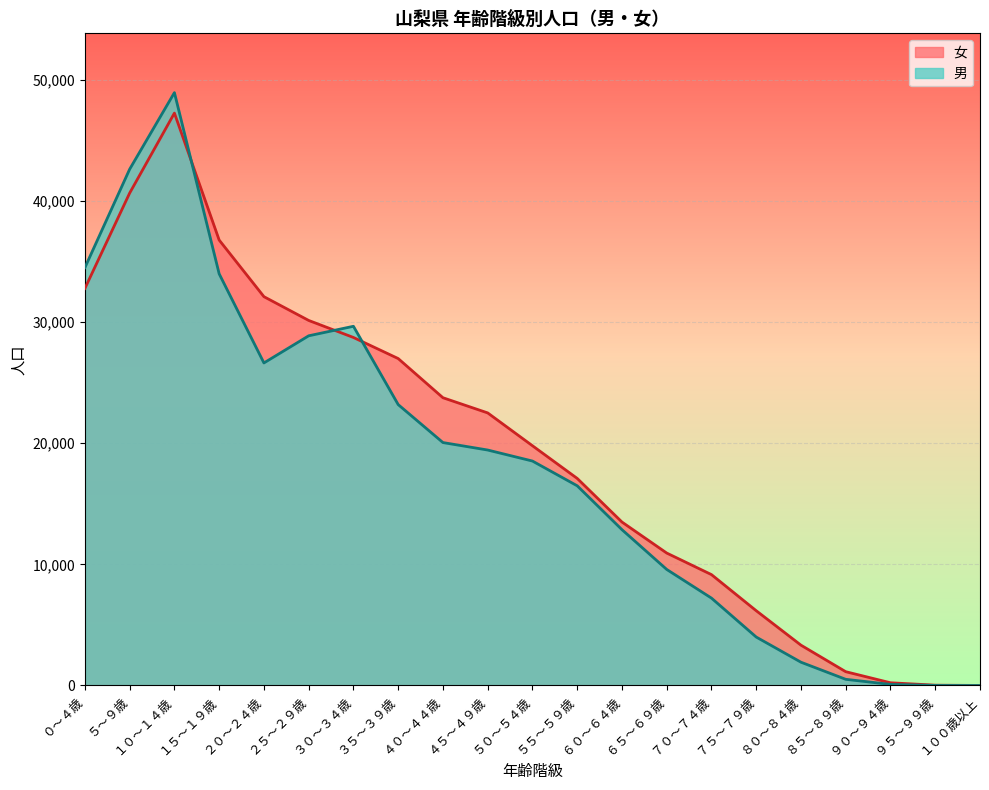

How many lines are shown in the chart?

2